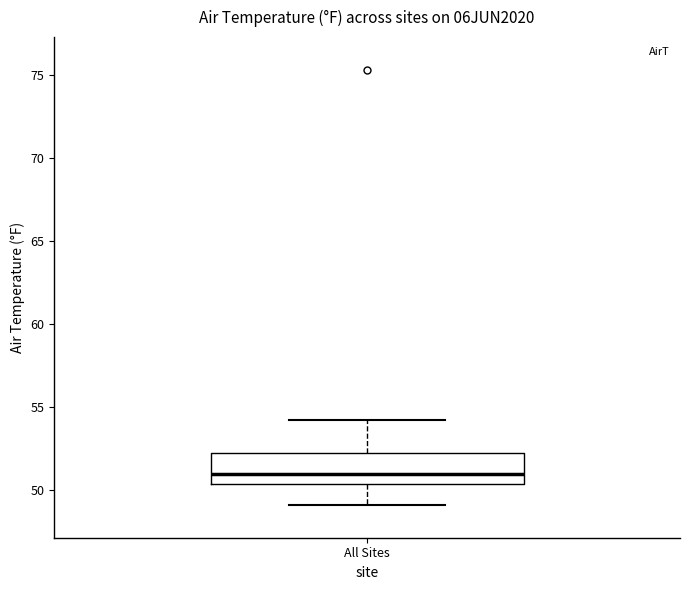

Transcribe this box plot: give where the median line is, the range the box spans, and where the two whiskers end, as read against the y-axis. The values are not printed on the chart, so give them approximately, as read against the axis.

median 51.0, box 50.5 to 52.0, whiskers 49.0 to 54.0